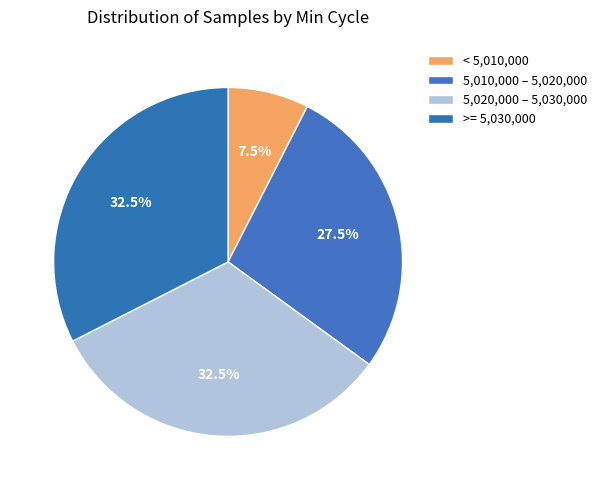

Count the number of slices in the pie.

4